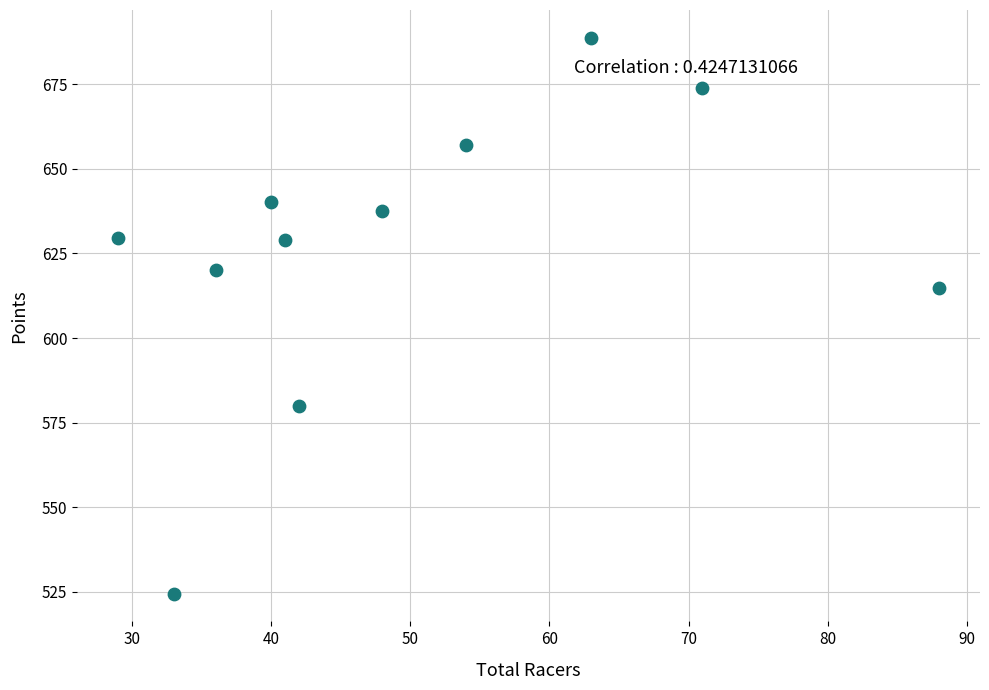

What Y value in the scatter plot is closest to 606?

614.9